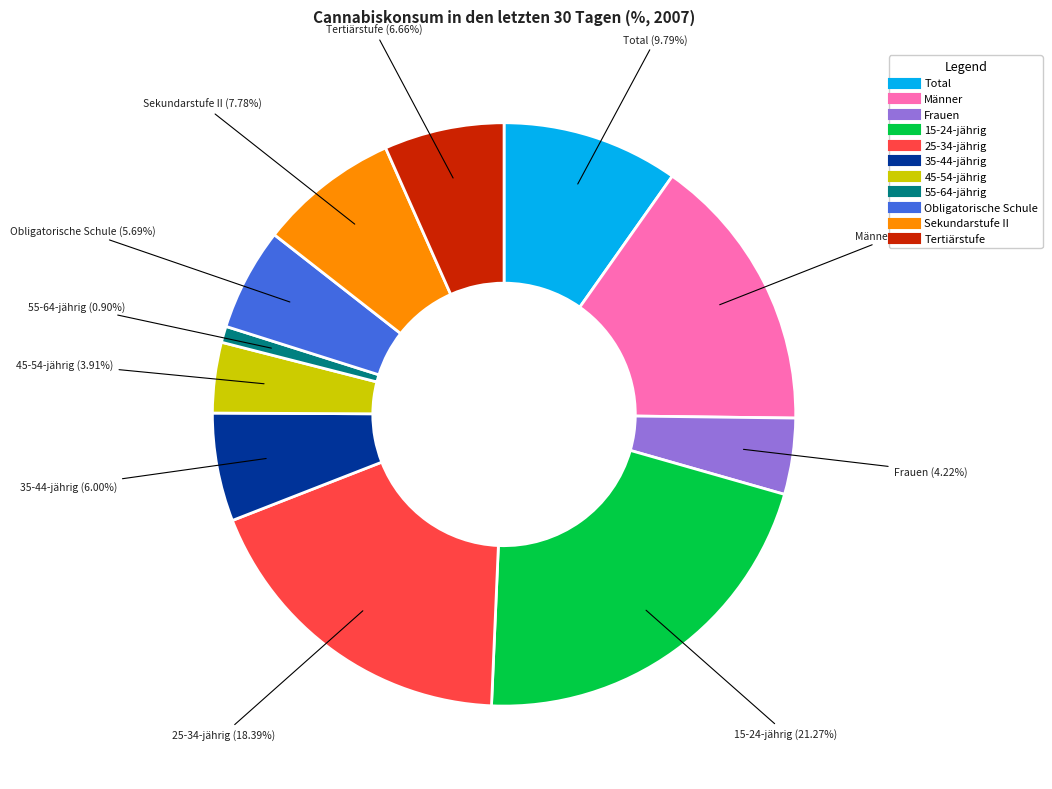

Is the sum of Obligatorische Schule and Tertiärstufe greater than half?

No